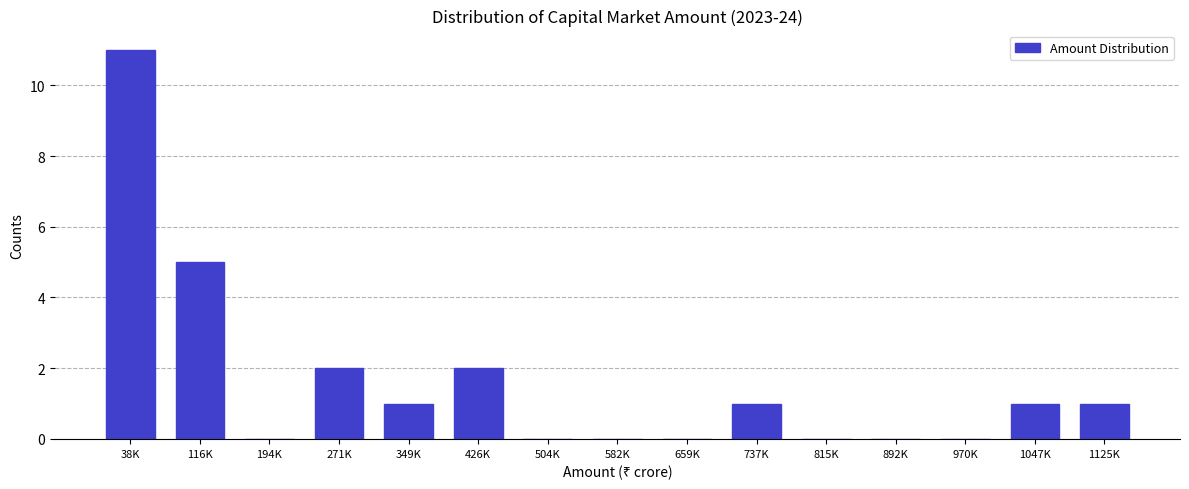

Reading left to right, extract all data points from this chart.

38K=11	116K=5	194K=0	271K=2	349K=1	426K=2	504K=0	582K=0	659K=0	737K=1	815K=0	892K=0	970K=0	1047K=1	1125K=1